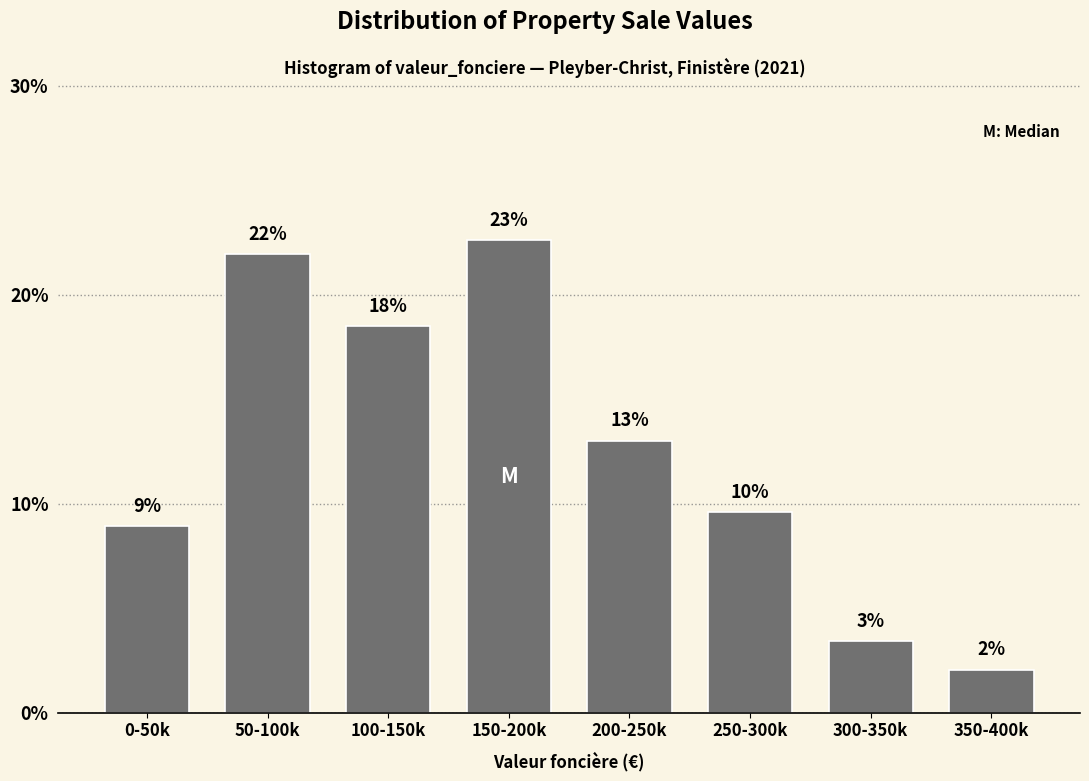

Are the bars horizontal?

No